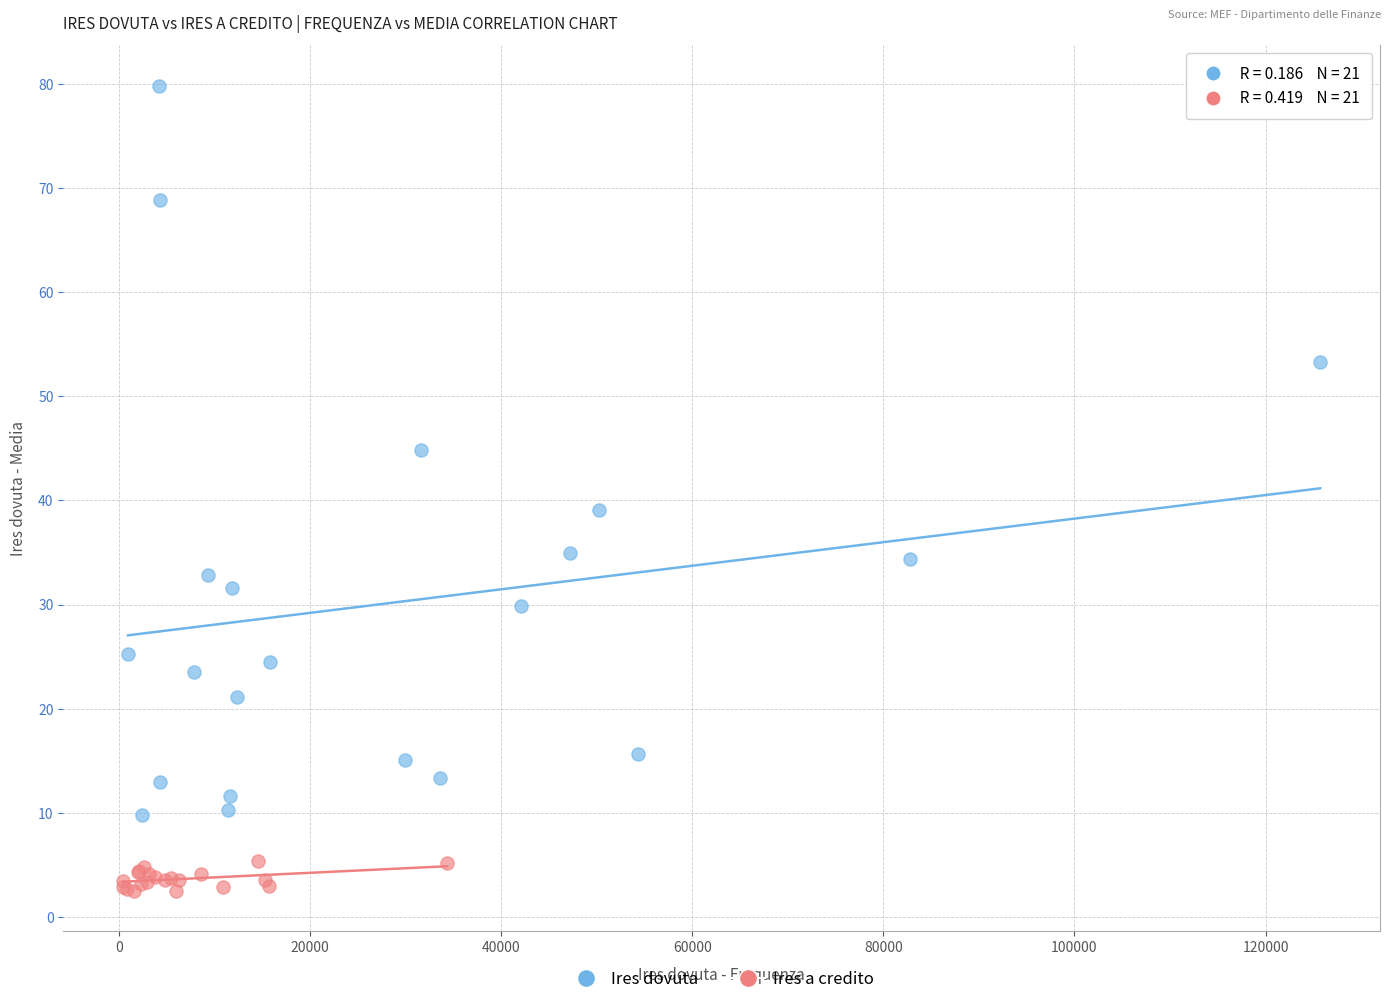

Which series contains the highest Y value?

Ires dovuta